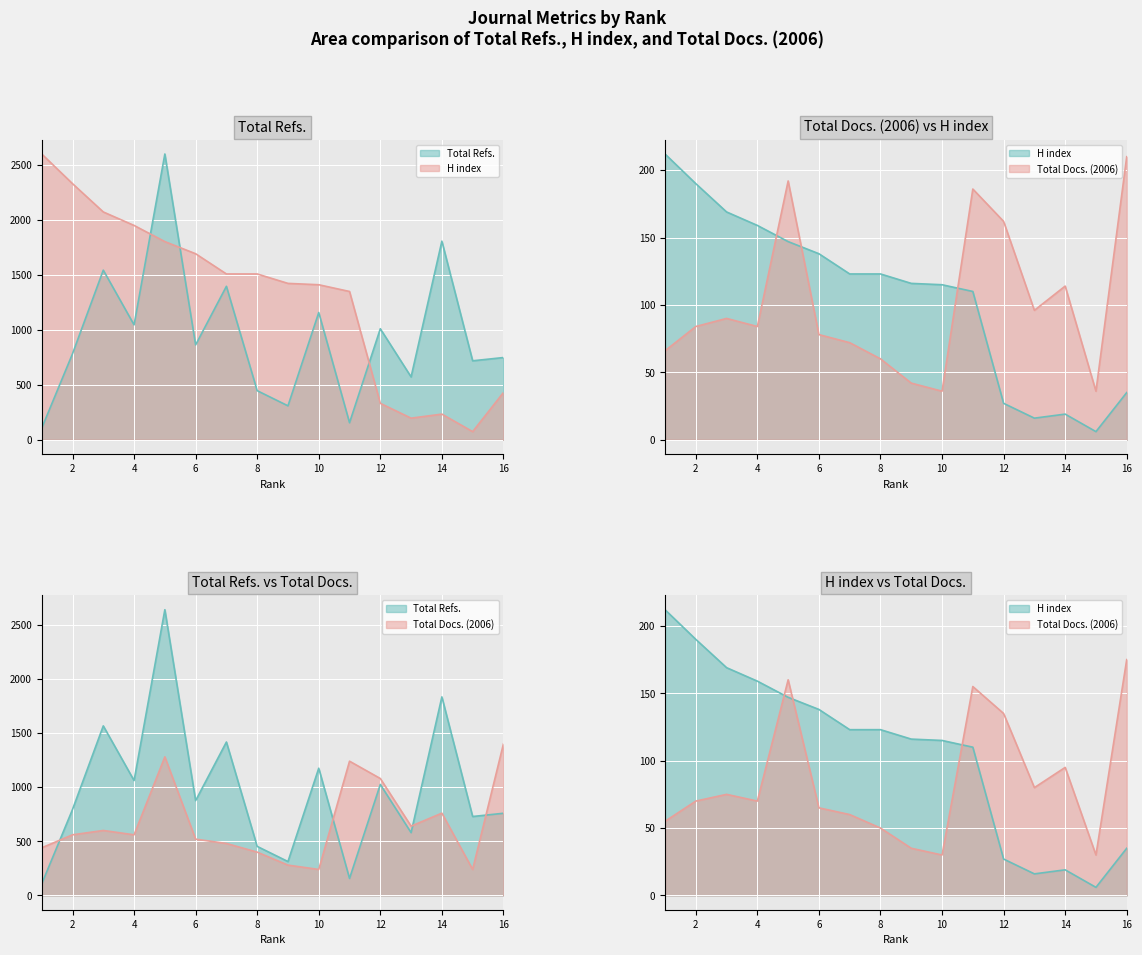

What is the minimum value for H index?

73.6